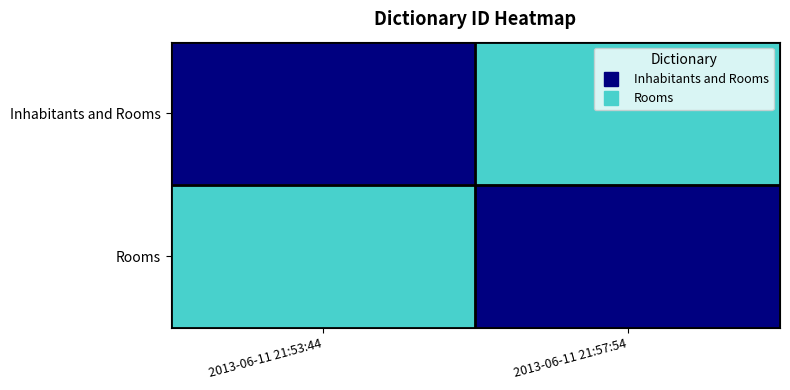

What is the smallest value displayed?

20530.0